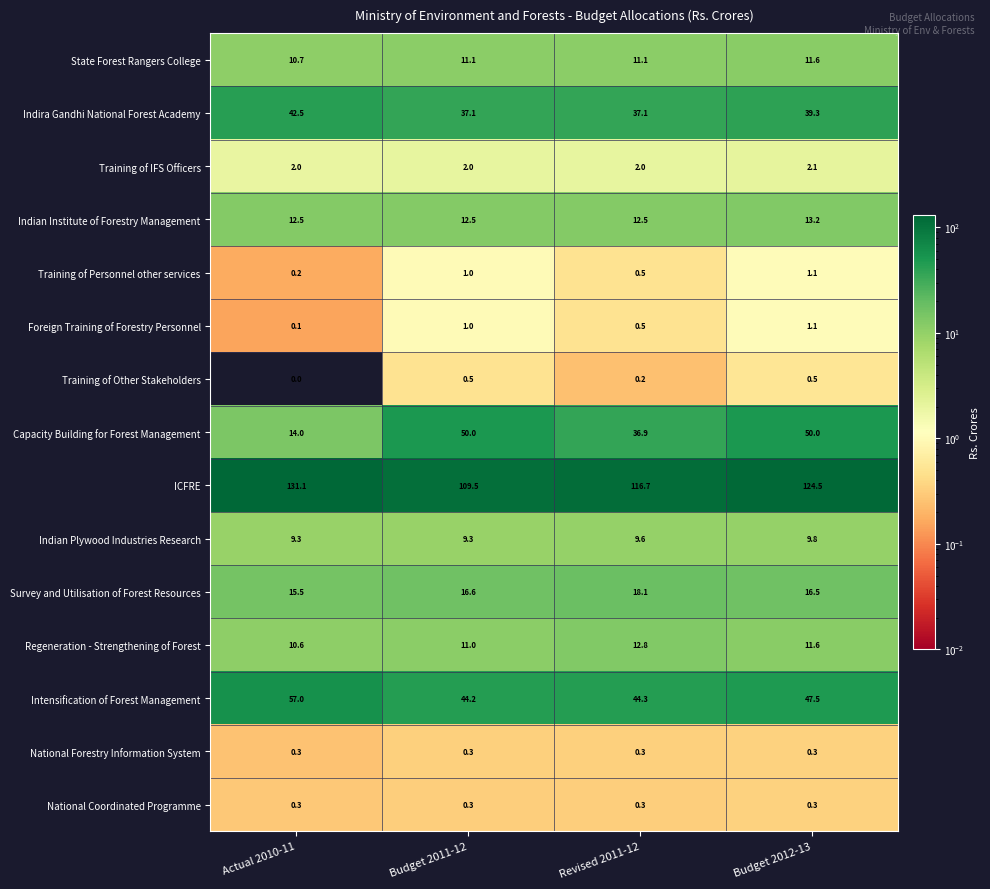

What is the sum of the Training of Personnel other services values at Actual 2010-11 and Revised 2011-12?

0.7